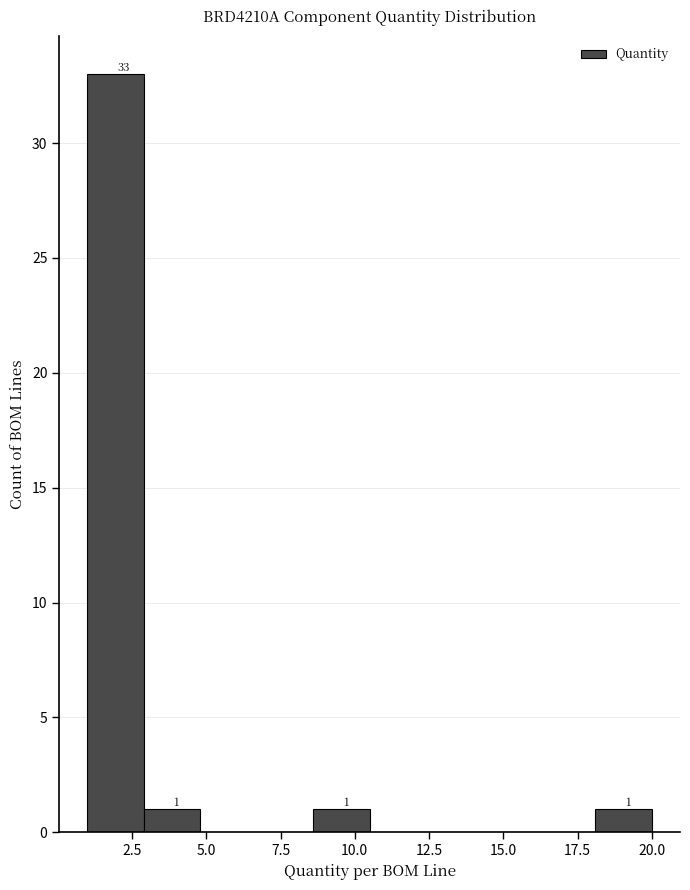

Around what value on the x-axis is the tallest bar? Give the approximate position of its centre, as read against the axis.

2.0